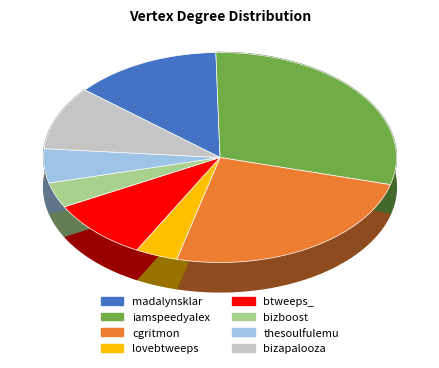

To the nearest percent, what percentage of the pie is cgritmon?

25%